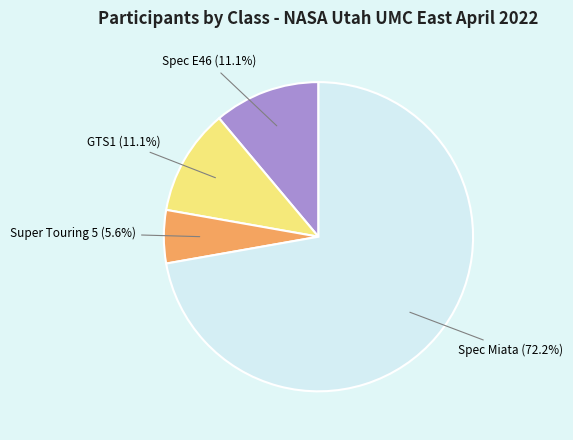

Is the sum of Spec Miata and Spec E46 greater than half?

Yes